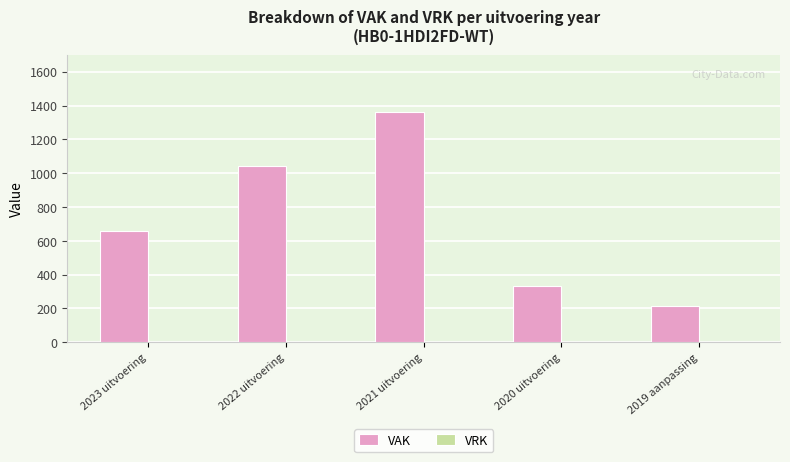

Are the bars horizontal?

No